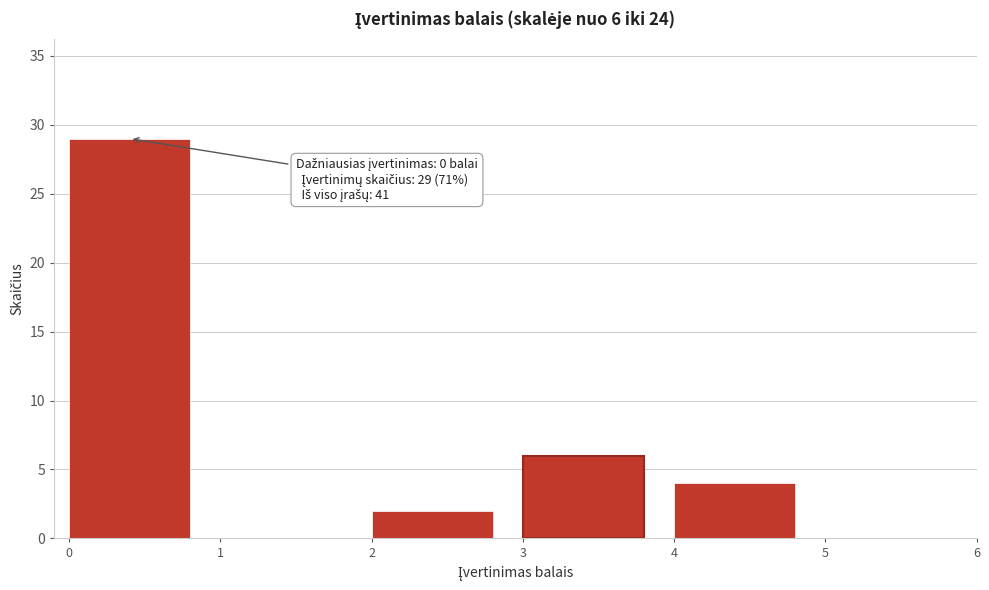

Which range on the x-axis has the tallest bar?

0 to 1